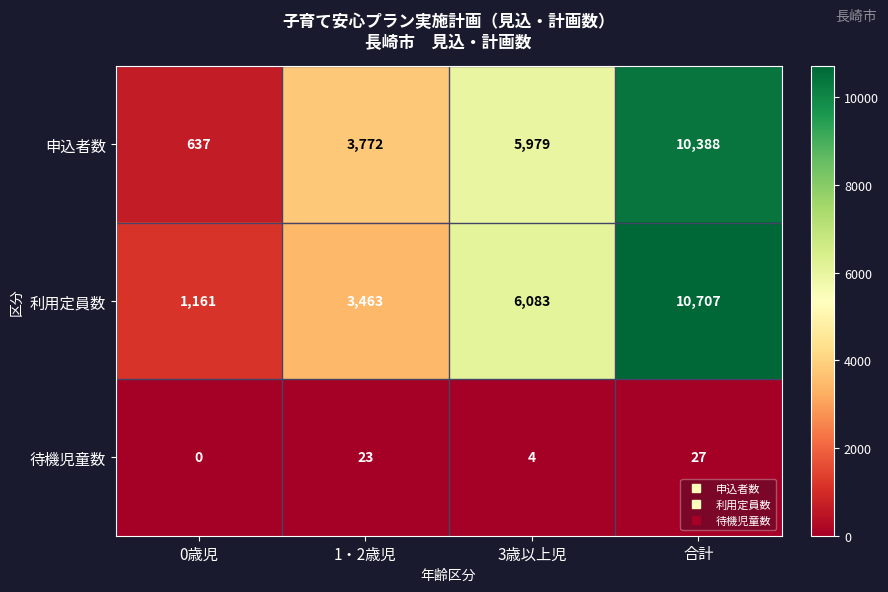

Reading left to right, transcribe all the data shown in this chart.

申込者数: 637	3772	5979	10388
利用定員数: 1161	3463	6083	10707
待機児童数: 0	23	4	27